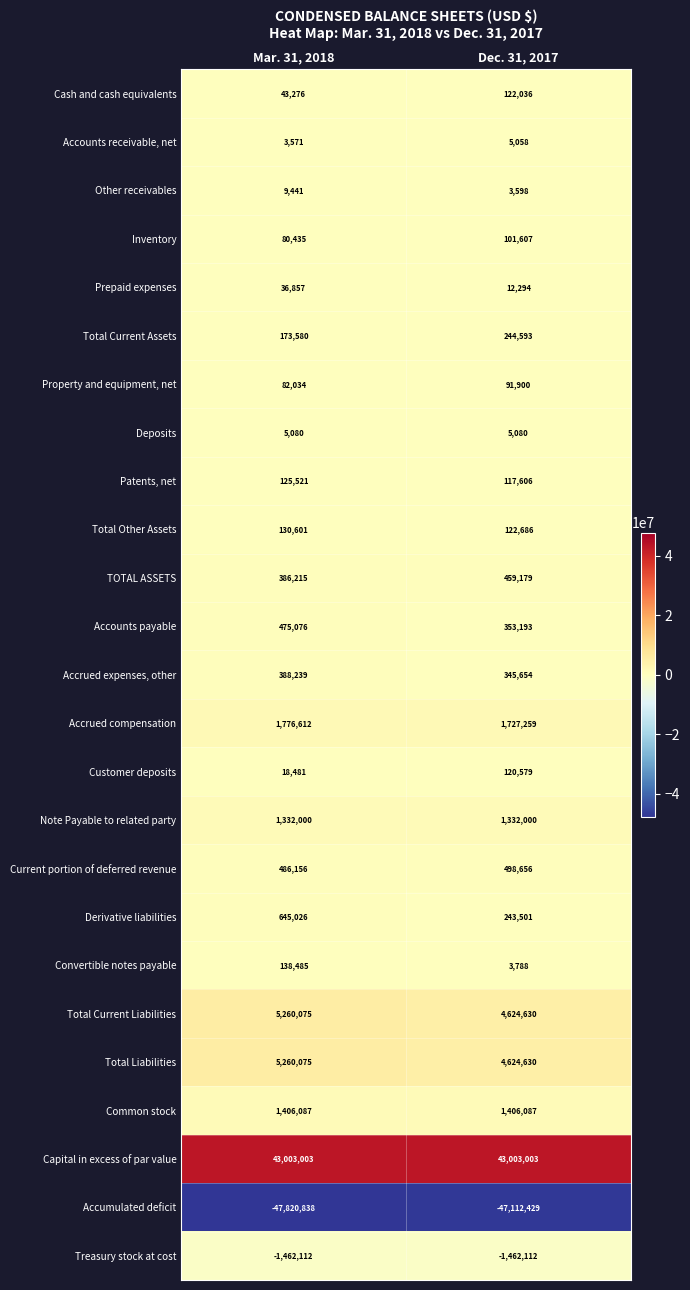

How many data points does each series have?

2